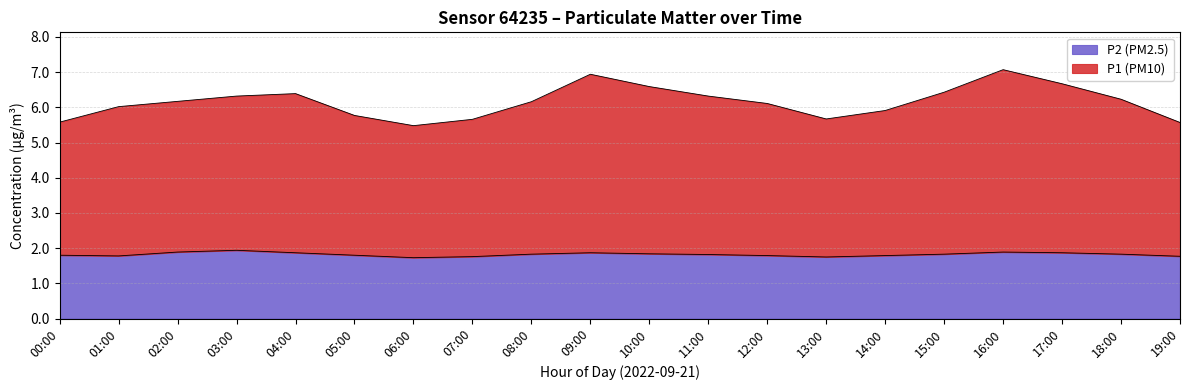

True or false: P2 (PM2.5) has a value of 1.9 at 17:00.

True